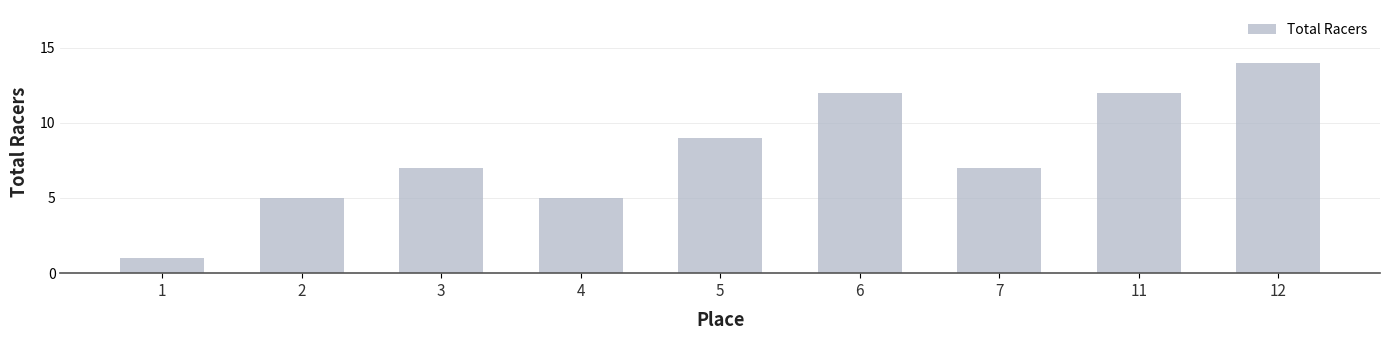

How many series are shown in this chart?

1